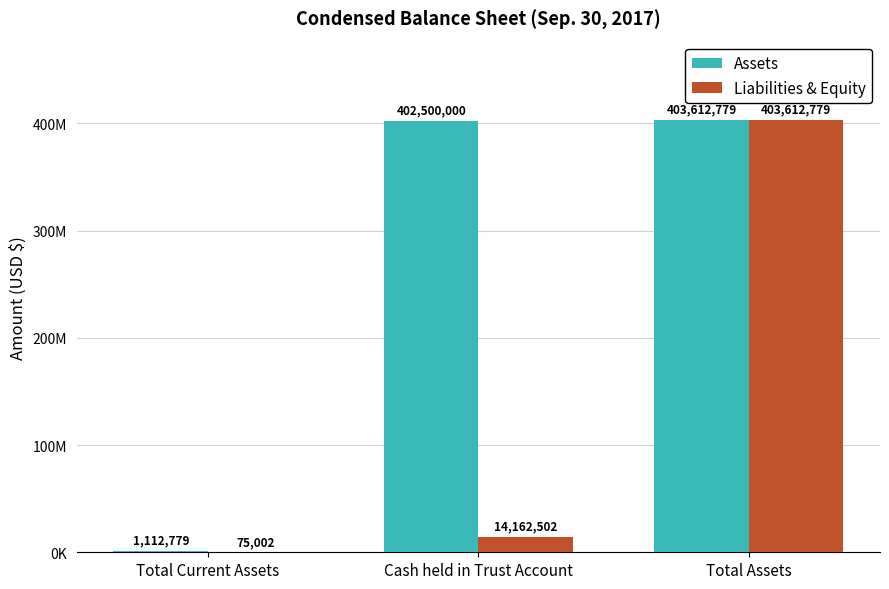

List the series in order of their peak value, highest first.

Assets, Liabilities & Equity